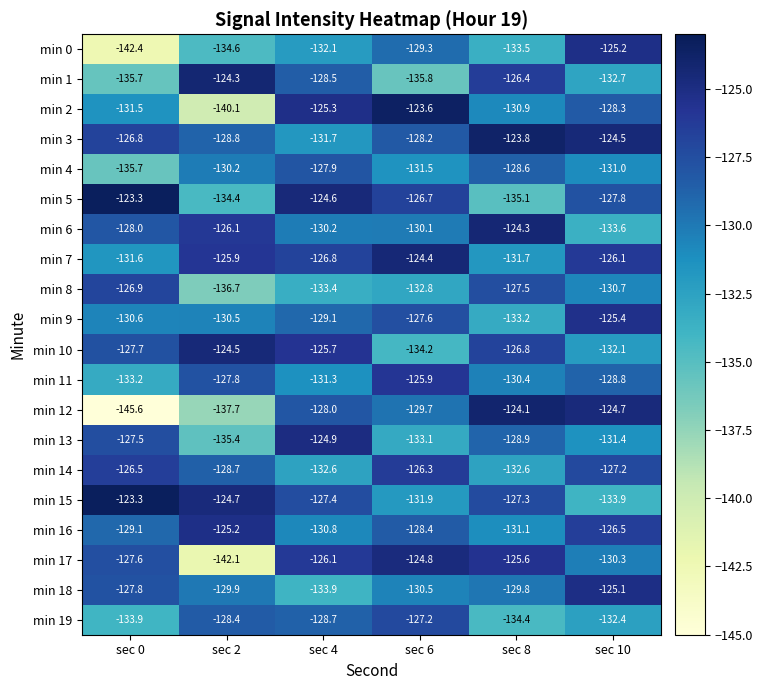

Where is min 2 nearest to the value -131?

sec 8